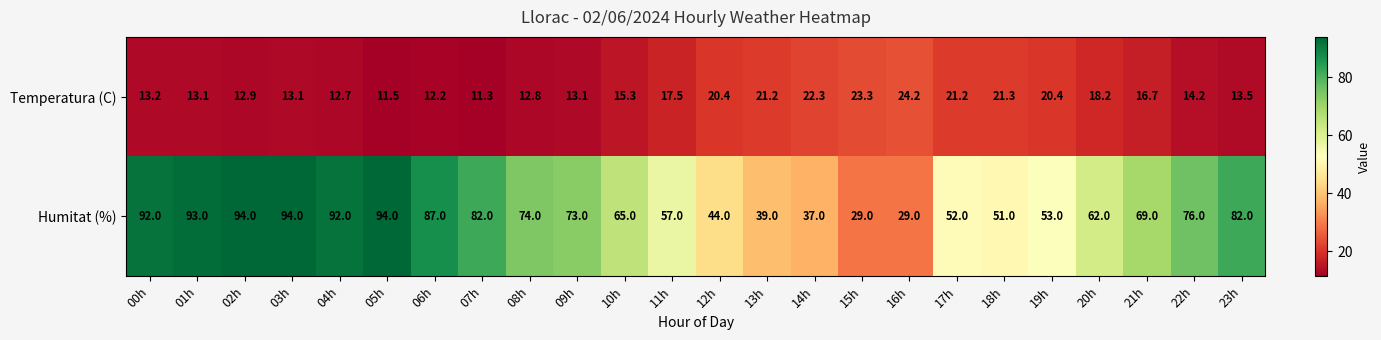

What is the sum of the Temperatura (C) values at 20h and 01h?

31.3